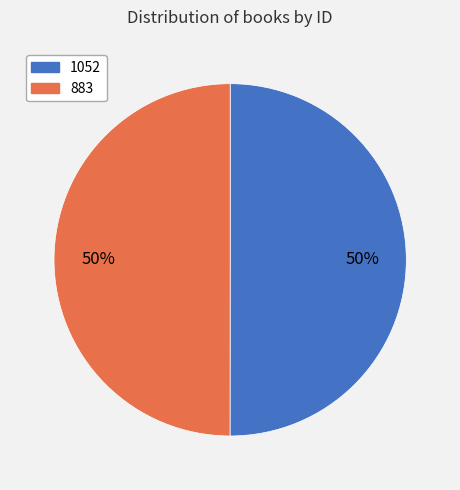

To the nearest percent, what percentage of the pie is 883?

50%